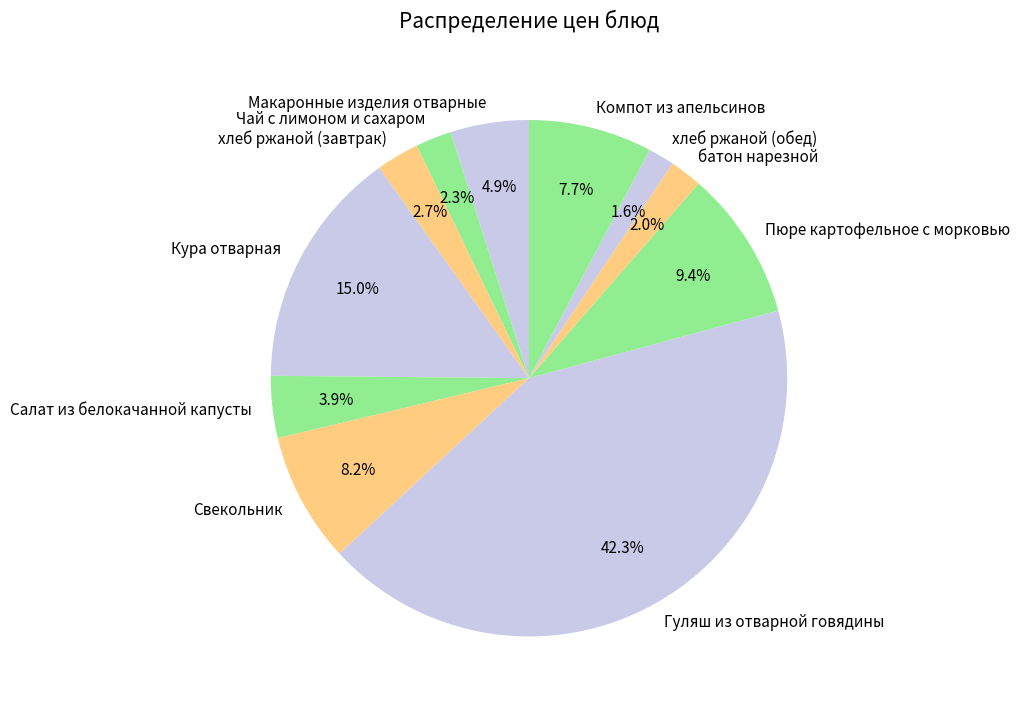

Combined, do хлеб ржаной (завтрак) and Свекольник account for over 50%?

No